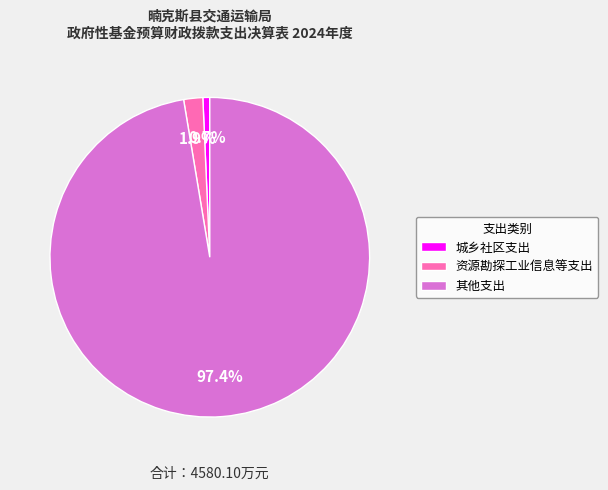

Is it true that 资源勘探工业信息等支出 is 7% of the pie?

False